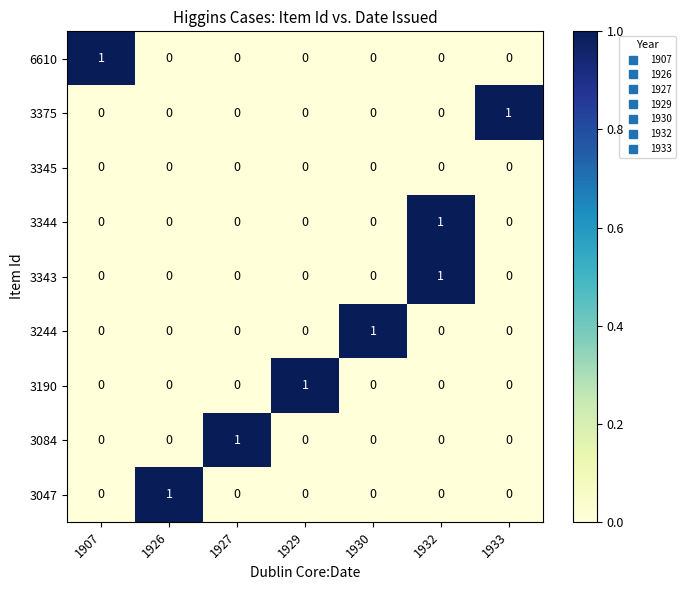

How many 6610 values are between 0 and 1?

7